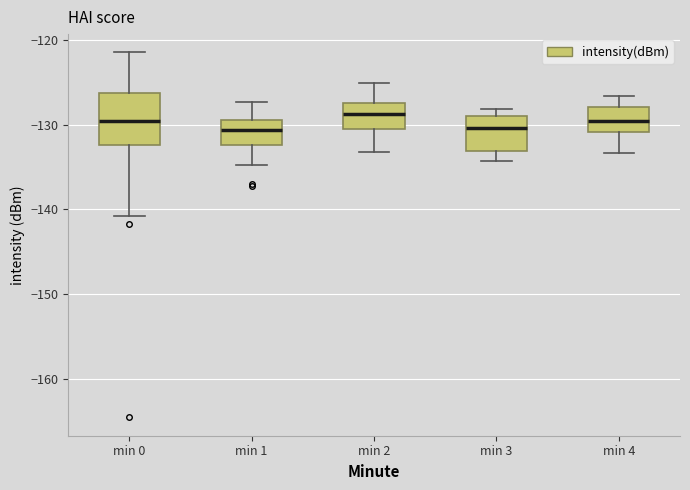

Reading left to right, read every box against the y-axis: the position of its median line, the range the box covers, and the ends of its whiskers. The values are not printed on the chart, so give them approximately, as read against the axis.

min 0: median -130, box -132 to -126, whiskers -141 to -121
min 1: median -131, box -132 to -129, whiskers -135 to -127
min 2: median -129, box -131 to -127, whiskers -133 to -125
min 3: median -130, box -133 to -129, whiskers -134 to -128
min 4: median -130, box -131 to -128, whiskers -133 to -127